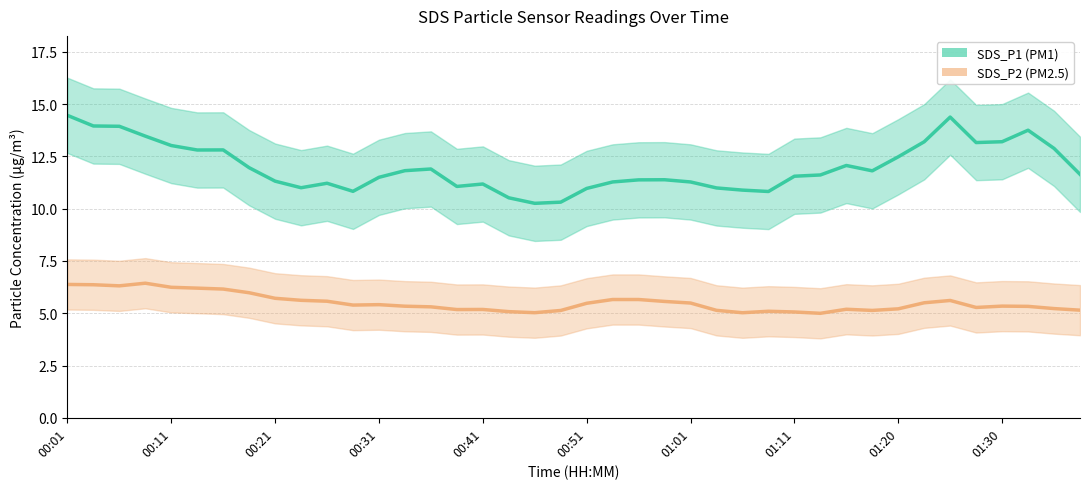

What is the greatest value displayed?

14.5